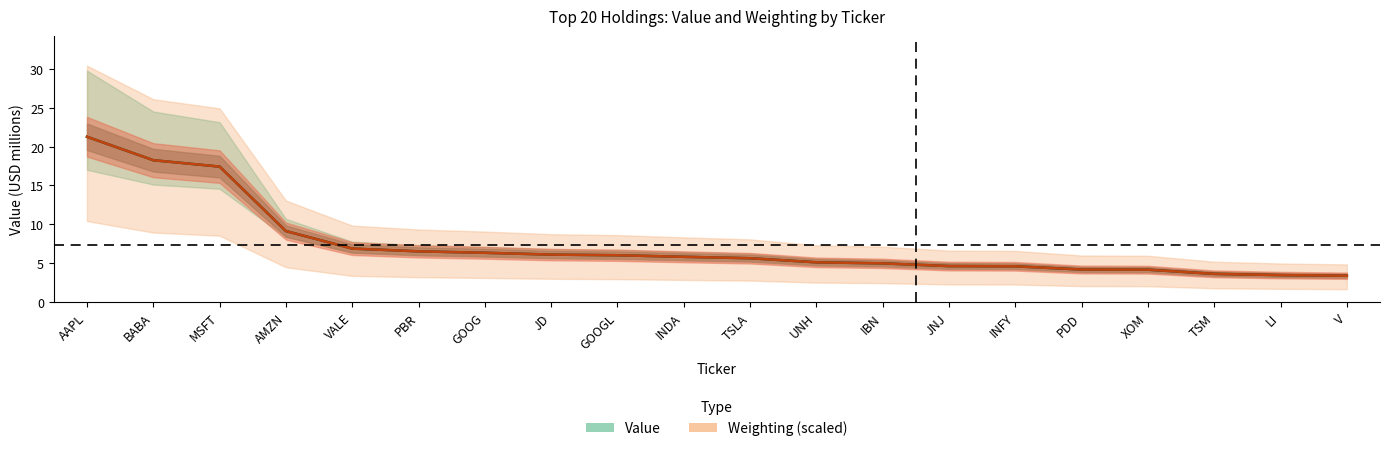

What is the value of the Value (median) point at the 3rd from the left?

17.4